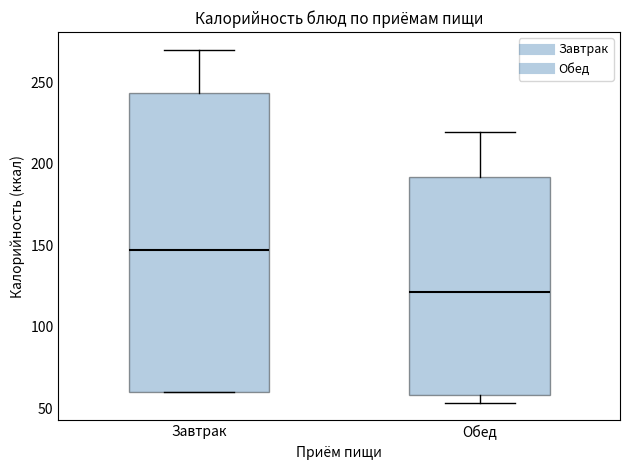

Reading left to right, read every box against the y-axis: the position of its median line, the range the box covers, and the ends of its whiskers. The values are not printed on the chart, so give them approximately, as read against the axis.

Завтрак: median 145, box 60 to 245, whiskers 60 to 270
Обед: median 120, box 60 to 190, whiskers 55 to 220